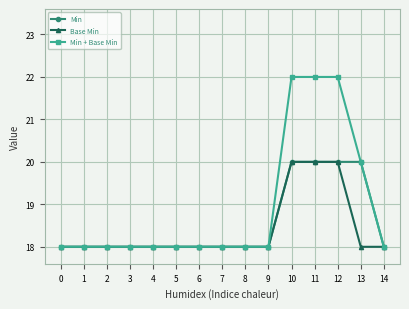

Rank the series by their average value, from highest to lowest.

Min + Base Min, Min, Base Min